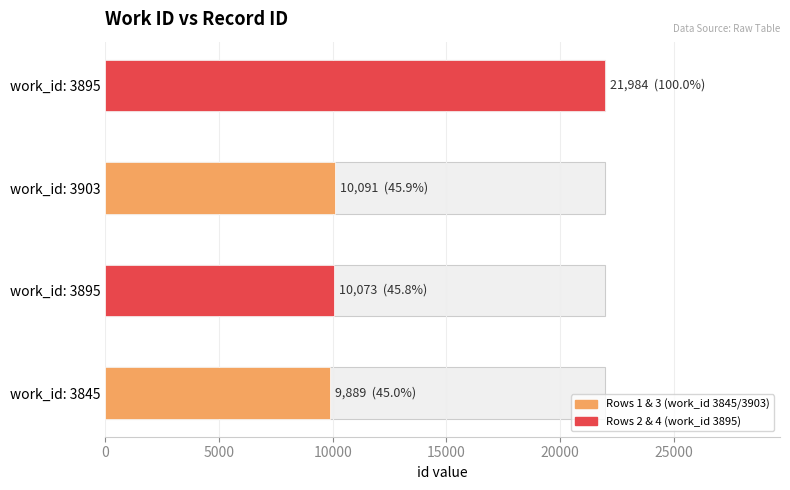

The value at 3903 is 6318. True or false?

False